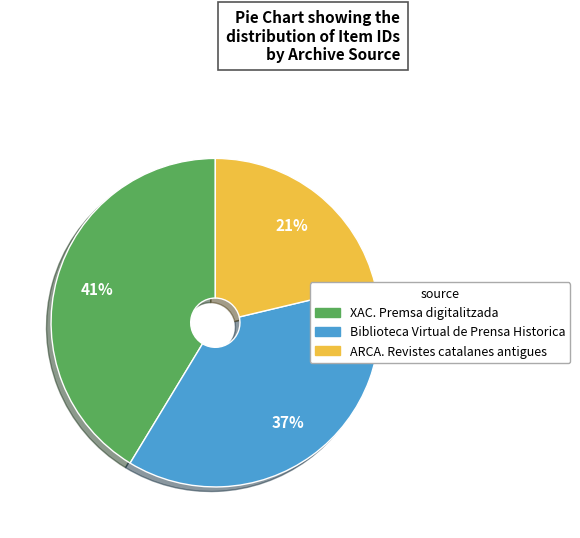

Does any single category account for the majority?

No